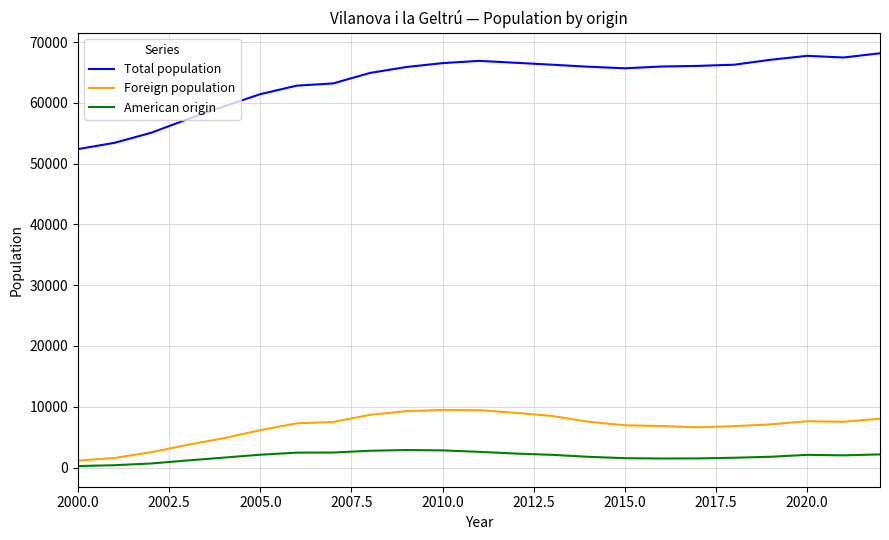

Which series has the largest range (max minus min)?

Total population